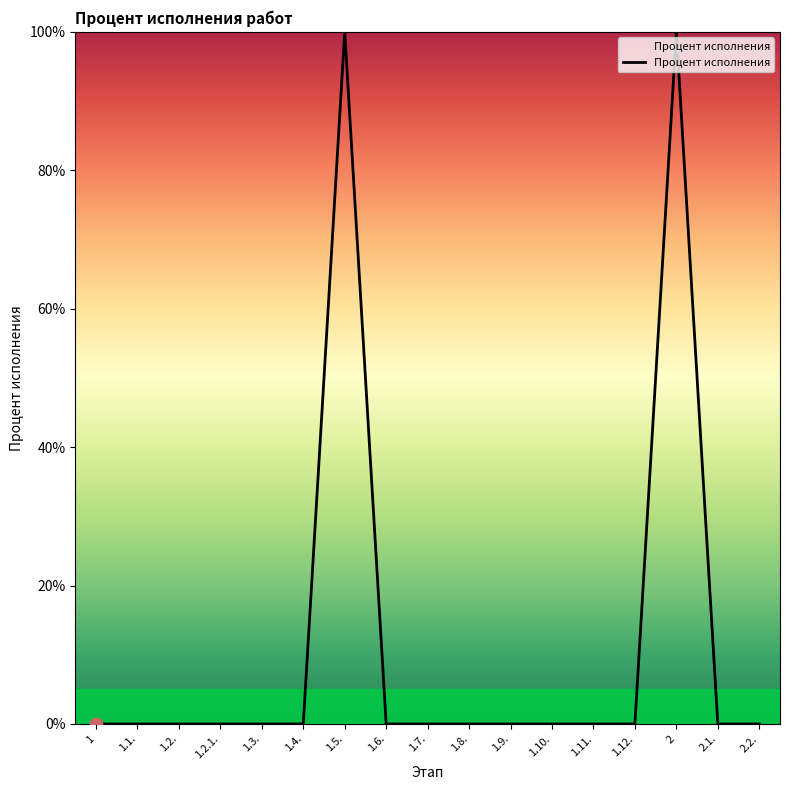

Between 1.12. and 2, which is larger?

2